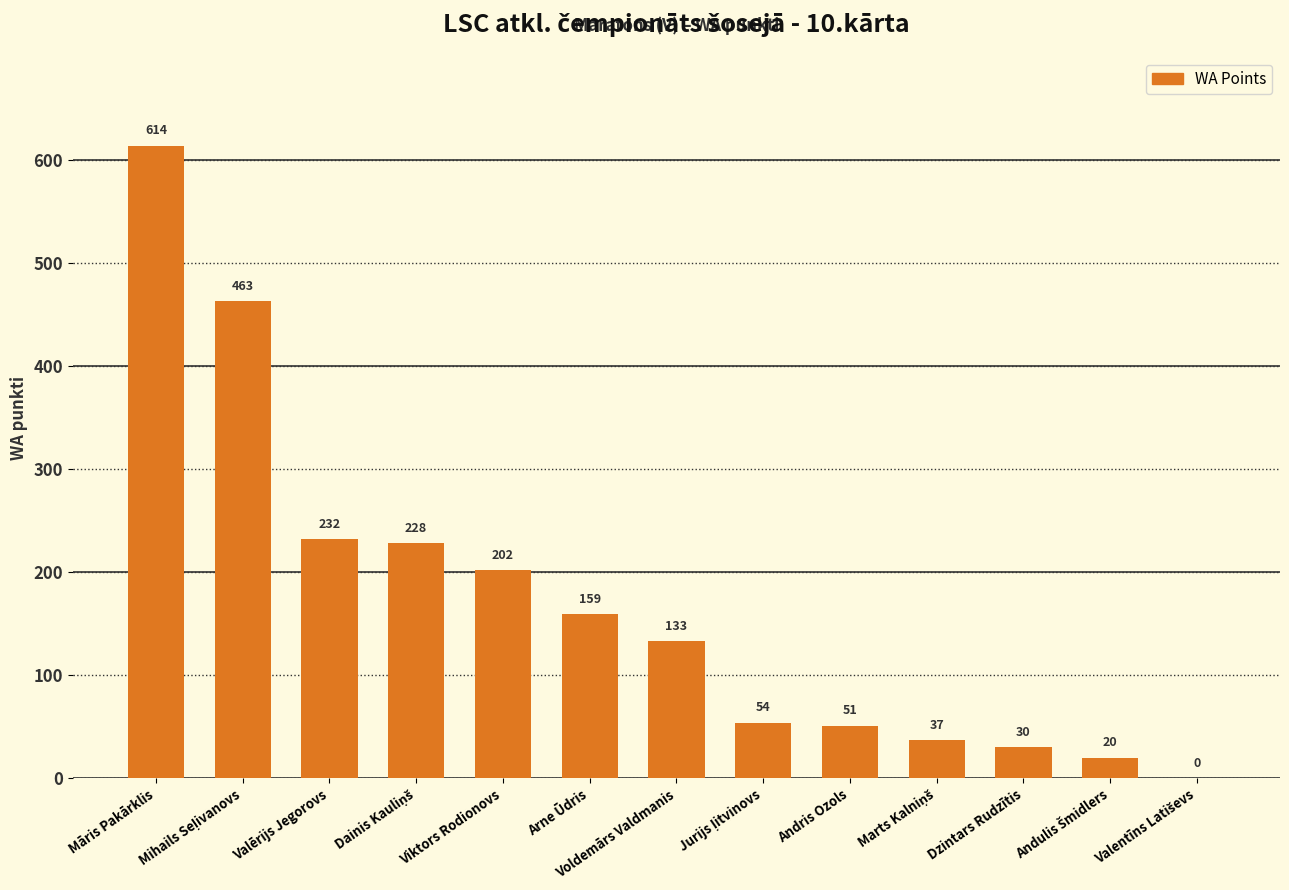

The value at Voldemārs Valdmanis is 220. True or false?

False